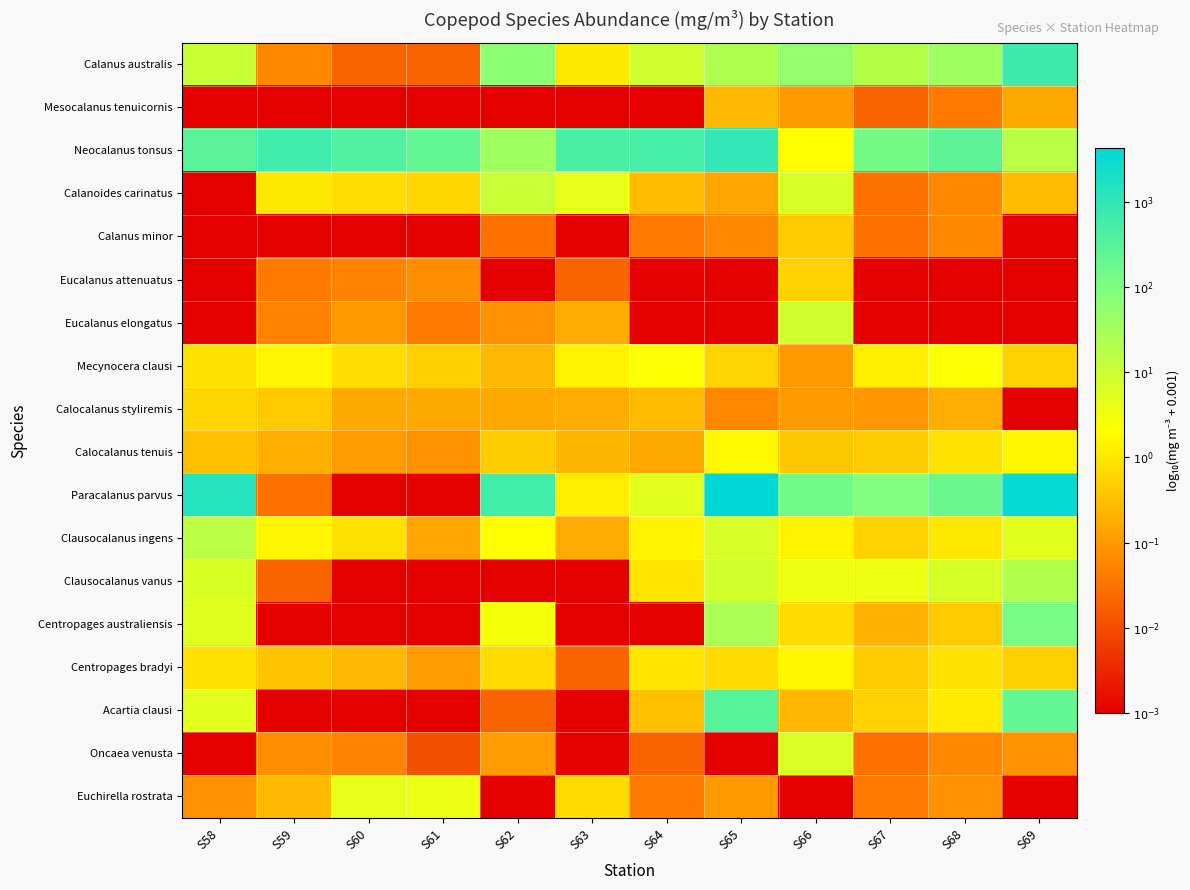

At which category is the sum across all series the highest?

S66